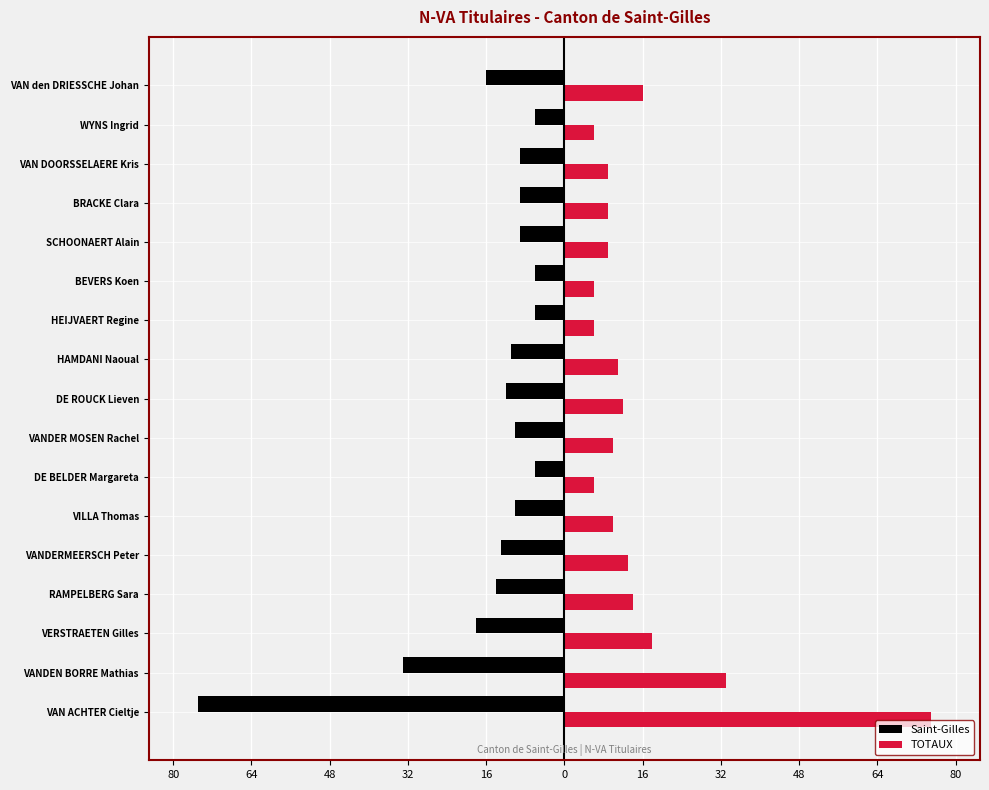

What are all the series names shown in the legend?

Saint-Gilles, TOTAUX